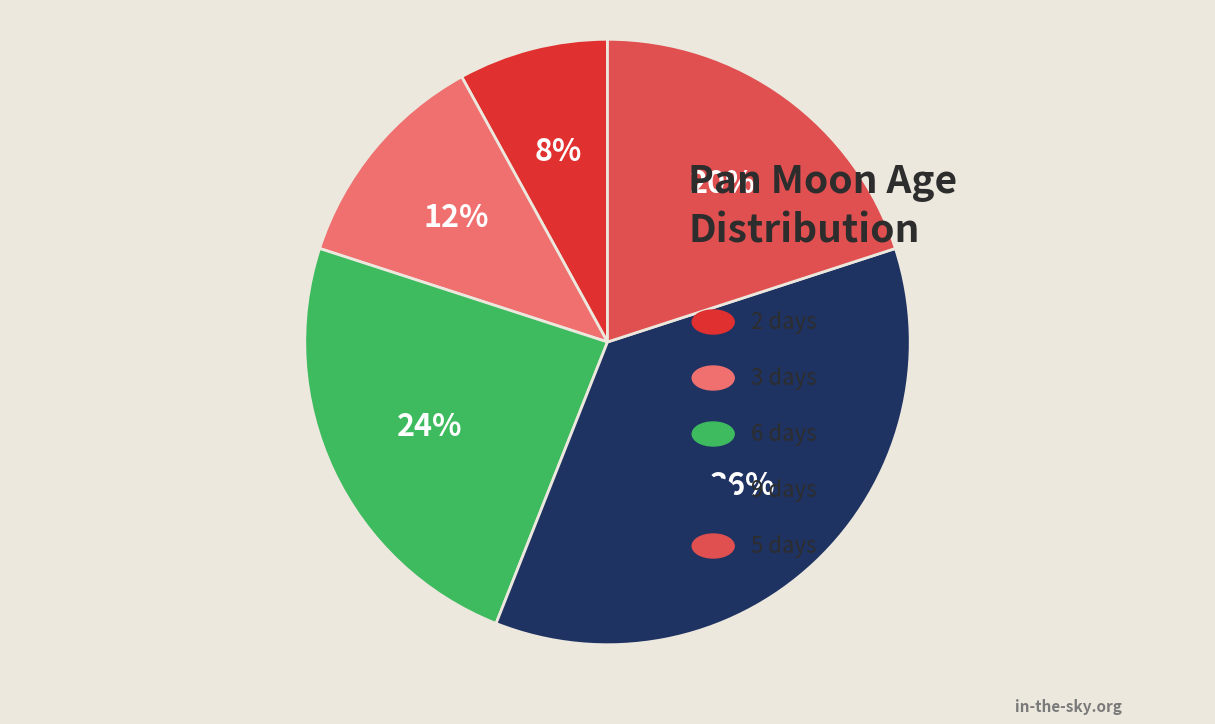

To the nearest percent, what is the difference between the largest and smallest slice percentages?

28%